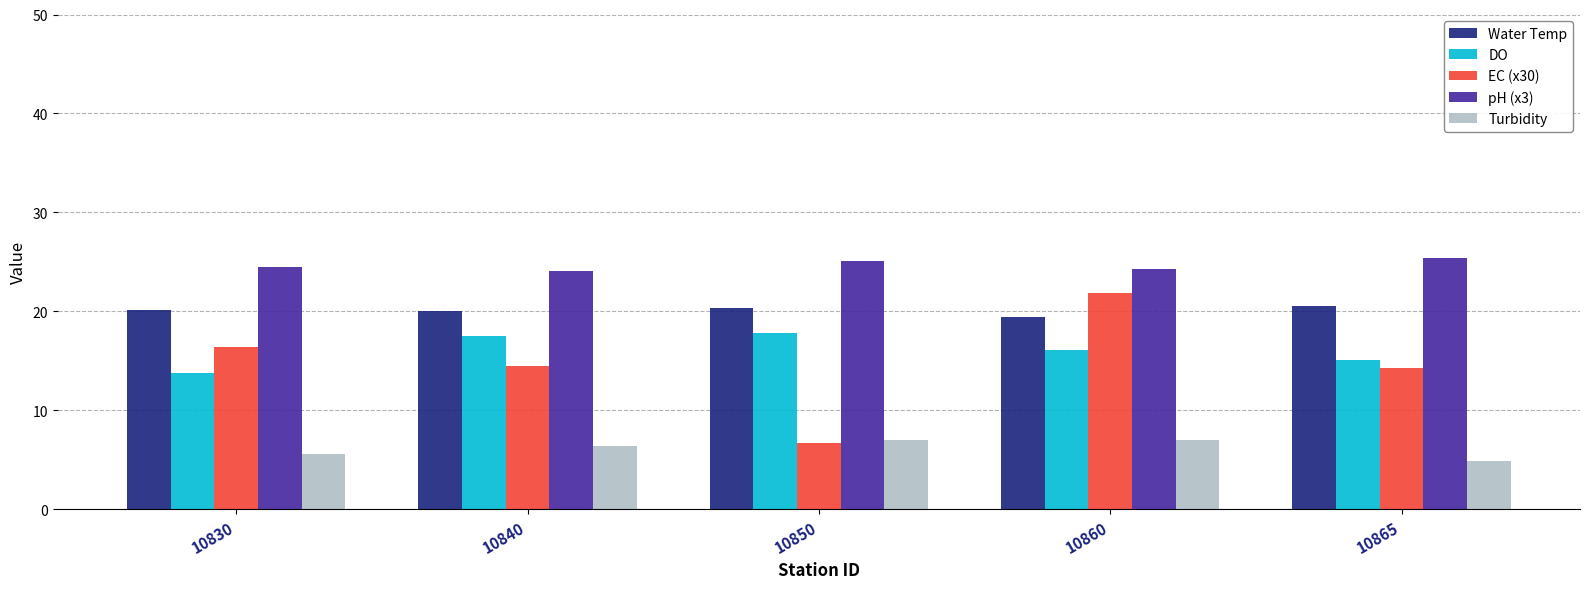

Which series has the widest spread of values?

EC (x30)